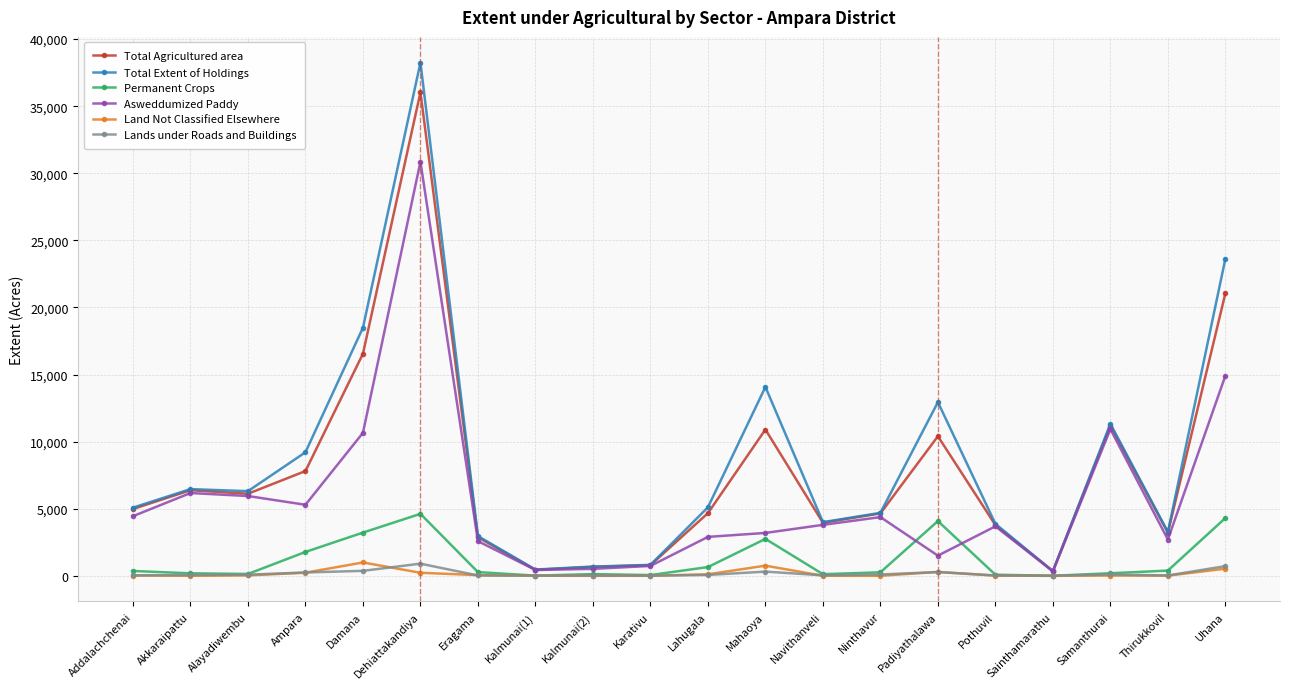

What is the highest value of the Land Not Classified Elsewhere series?

996